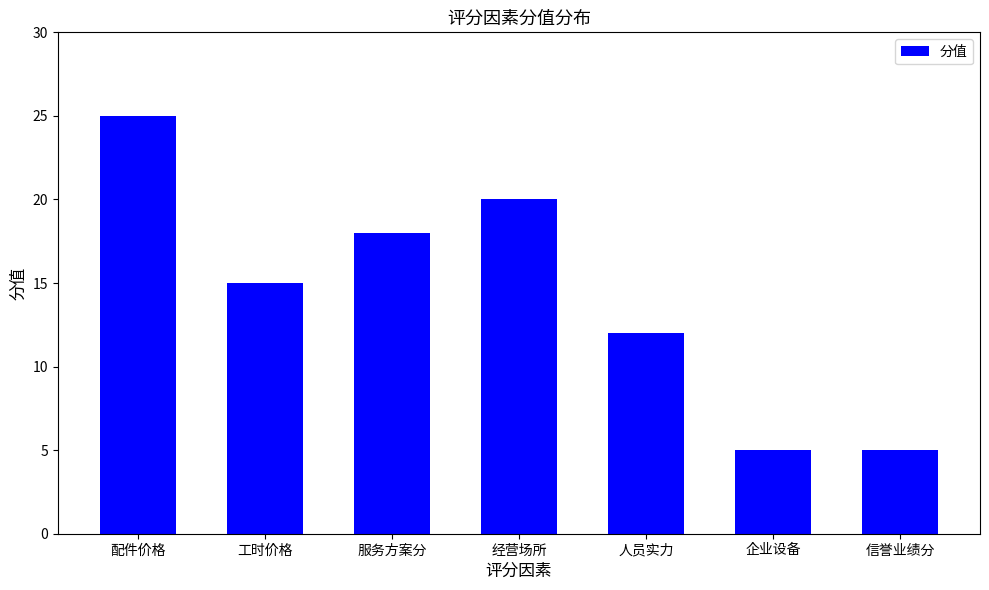

True or false: the data shows 2 at 企业设备.

False